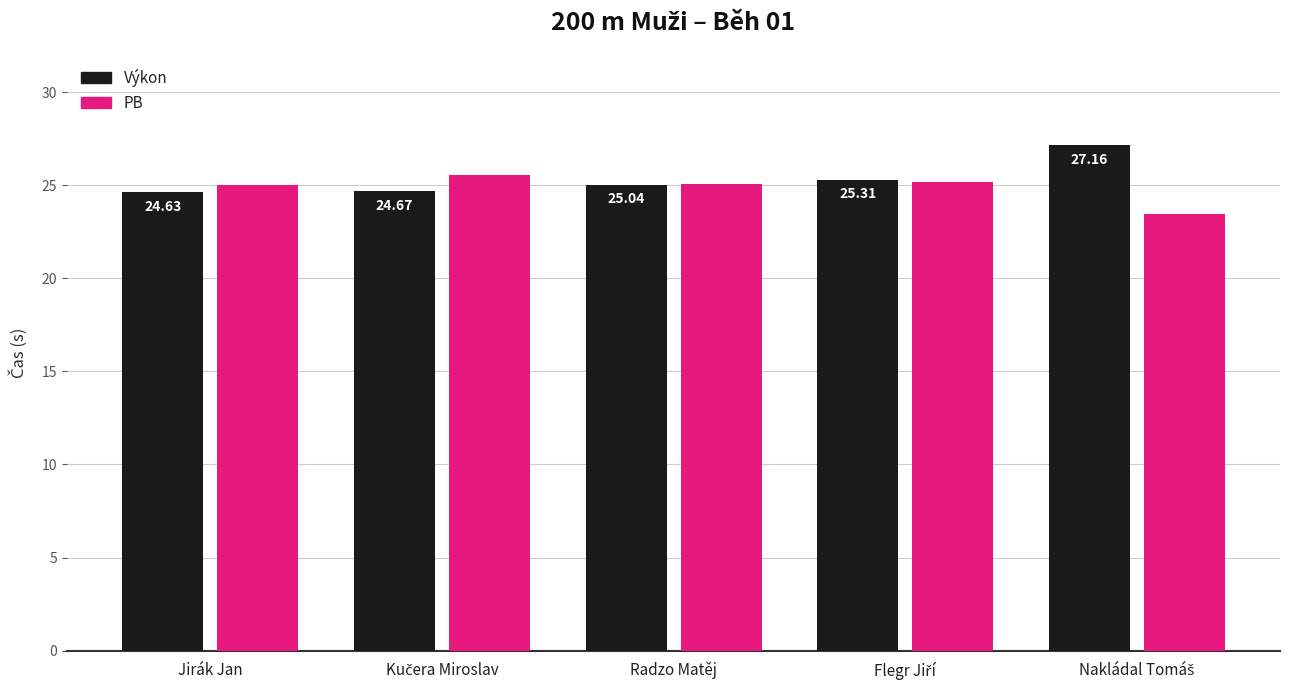

True or false: PB has a value of 35.0 at Radzo Matěj.

False